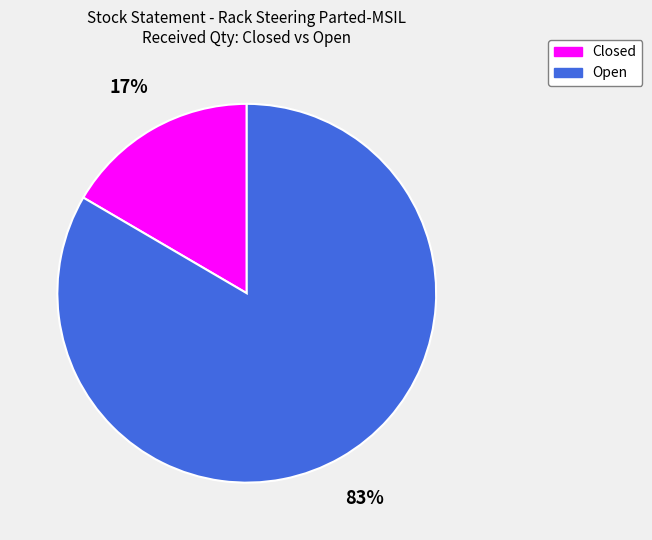

Which slice is the smallest?

Closed